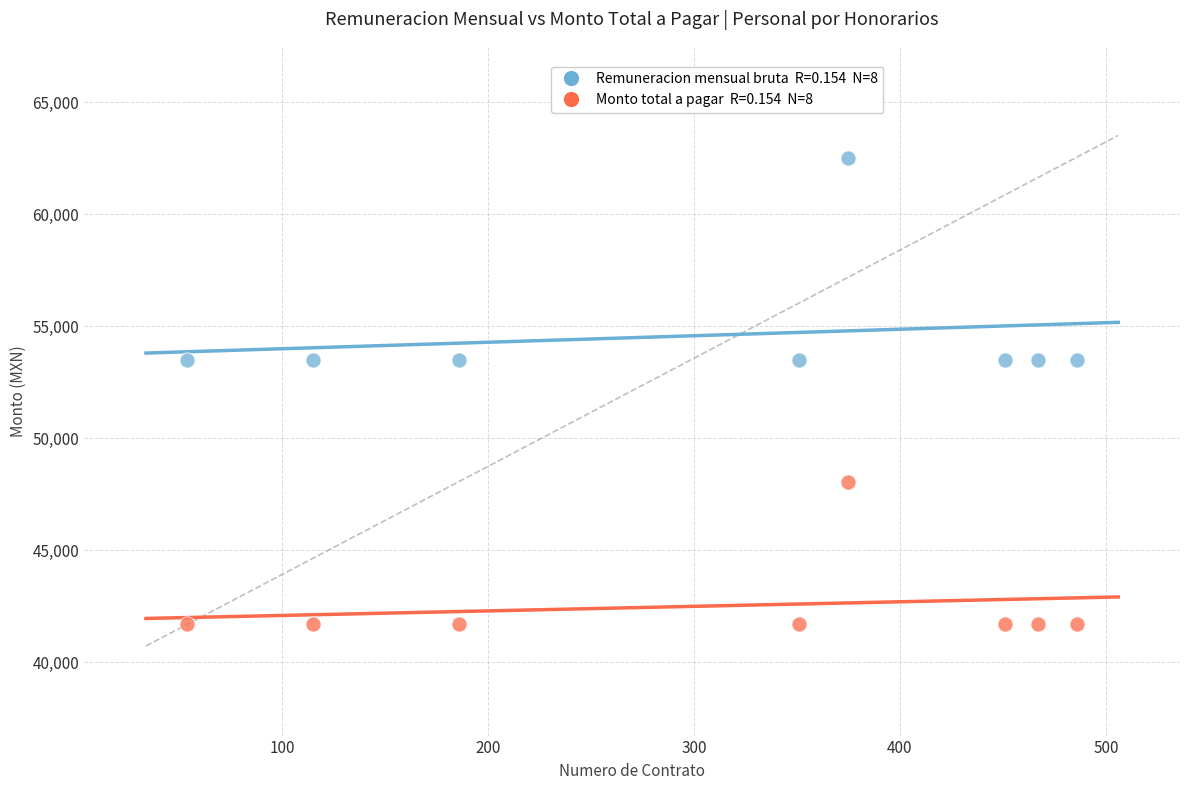

Across all data points, what is the range of X values (max minus min)?

432.0